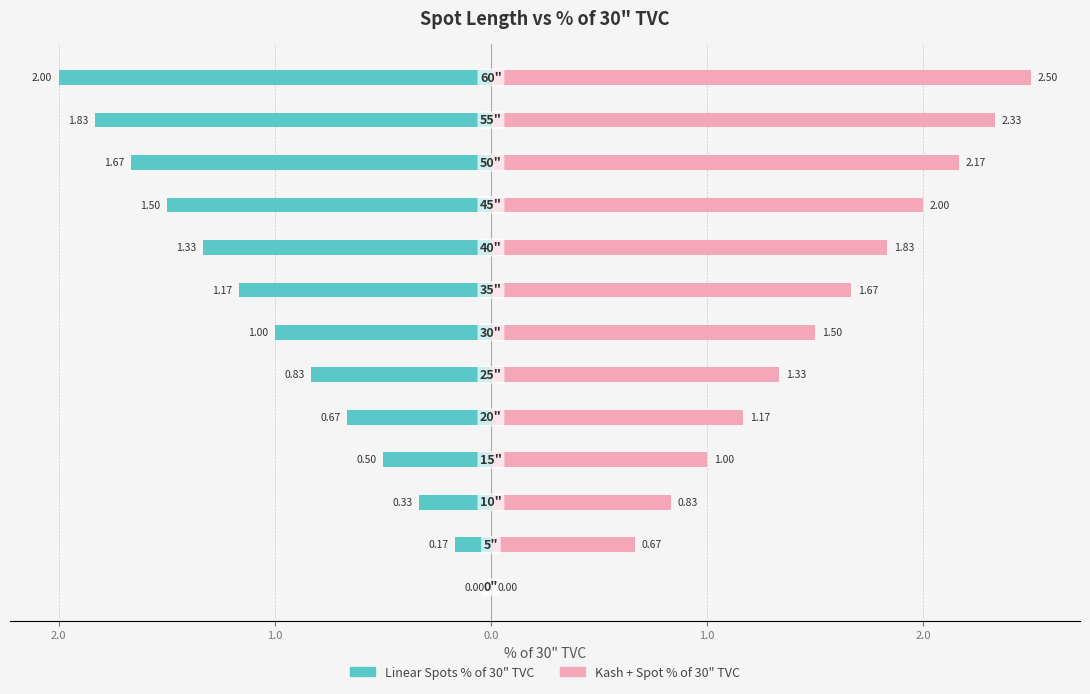

What is the difference between the maximum and minimum values in the Kash + Spot % of 30" TVC series?

2.5